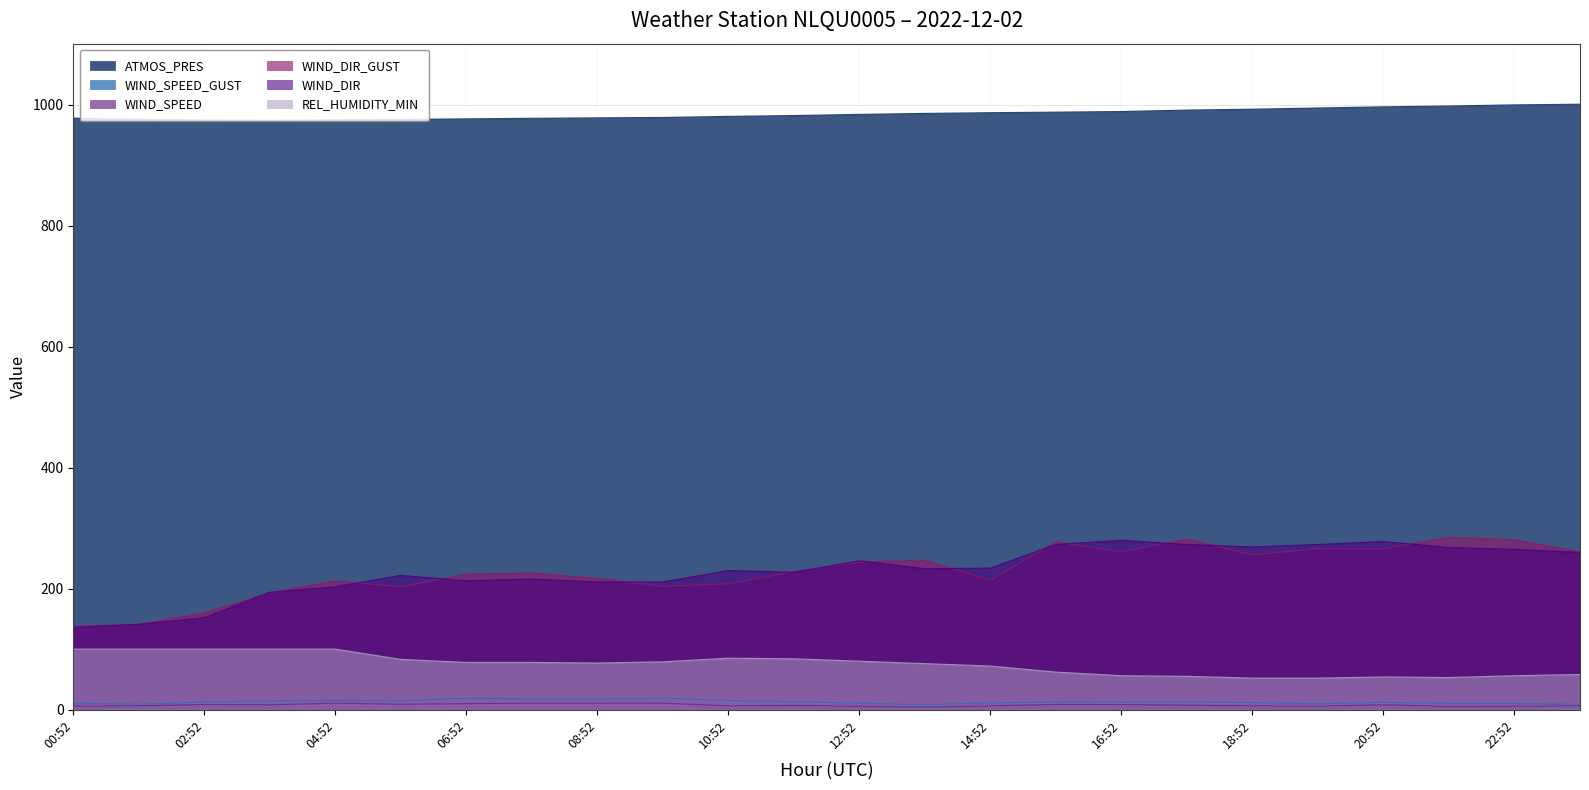

What is the greatest value displayed?

1001.2